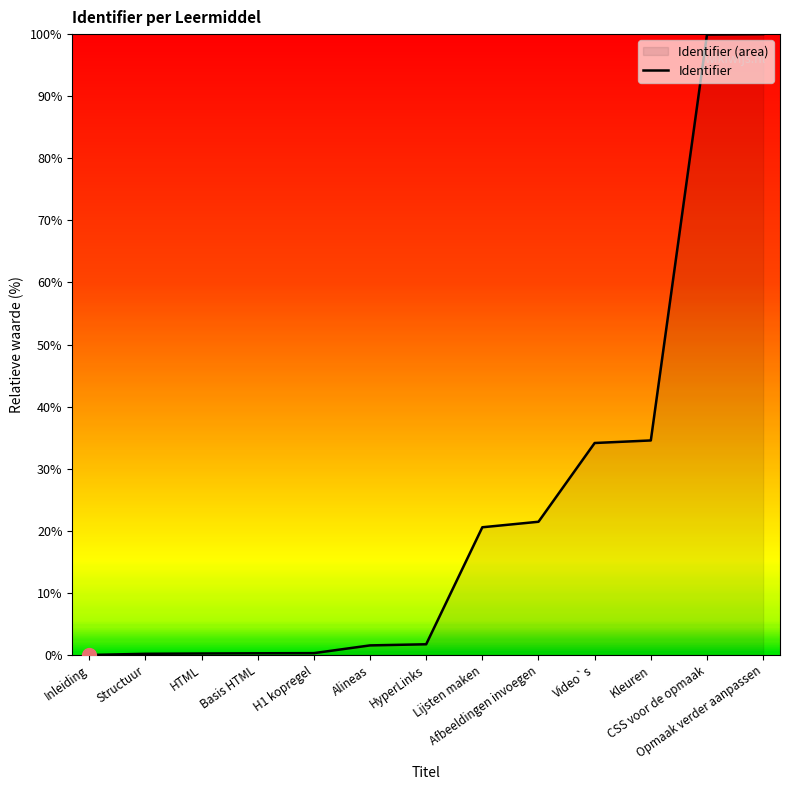

What is the value of the 3rd point from the left?

0.2